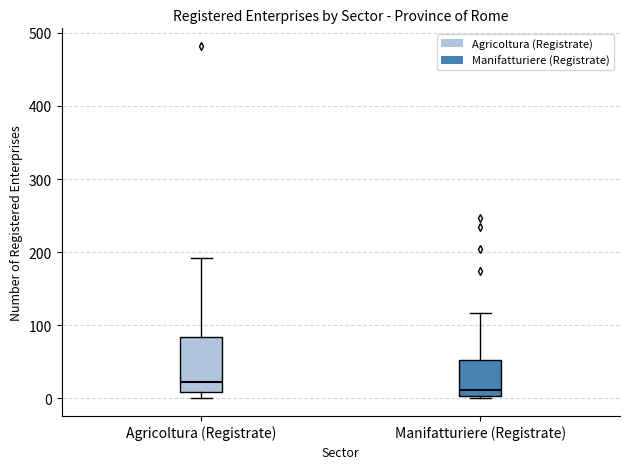

Which box is the tallest, from its lower edge to its upper edge?

Agricoltura (Registrate)